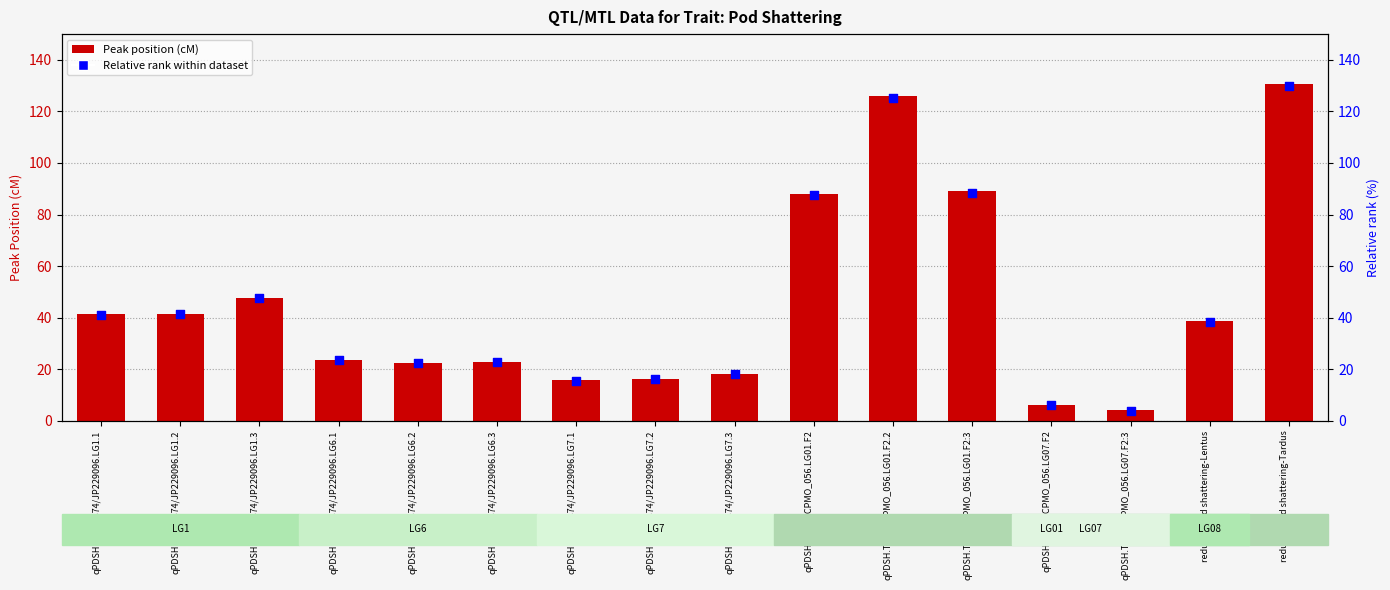

Is the value of Peak Position (cM) at qPDSH.TN67/ICPMO_056.LG07.F2 greater than the value of Relative rank within dataset at qPDSH.TN67/ICPMO_056.LG01.F2:3?

No